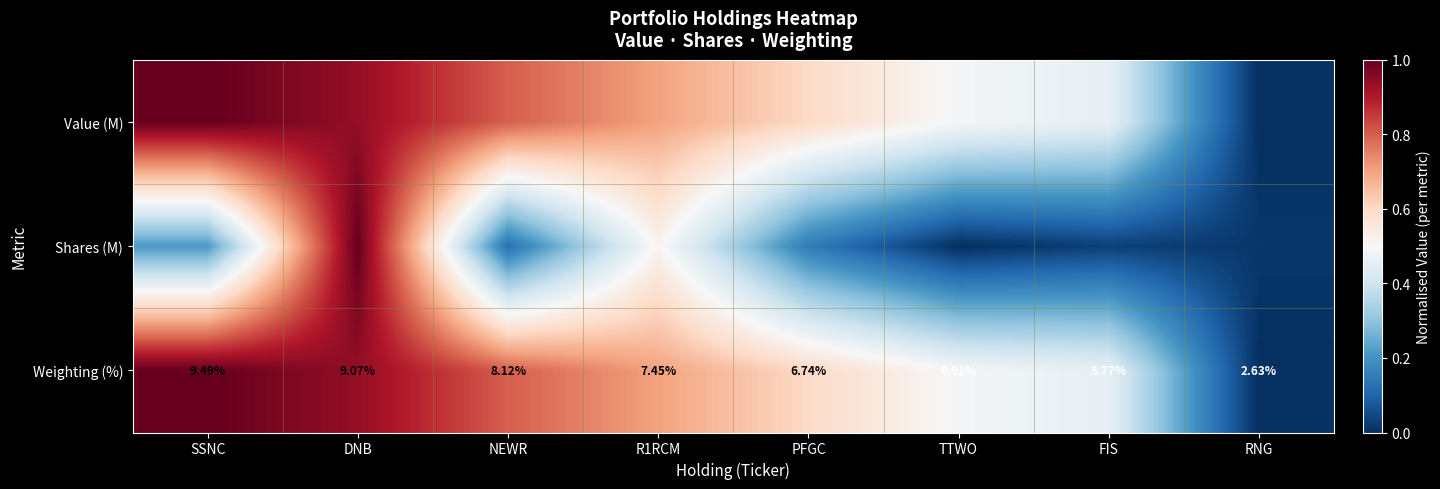

Which category has the lowest value in the Weighting (%) series?

RNG